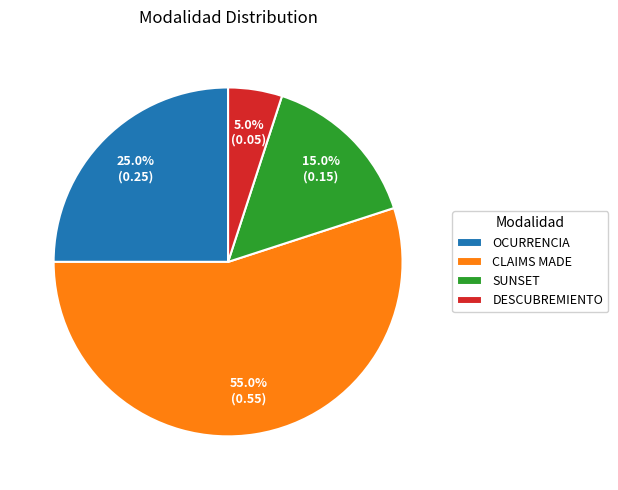

How many slices are in this pie chart?

4